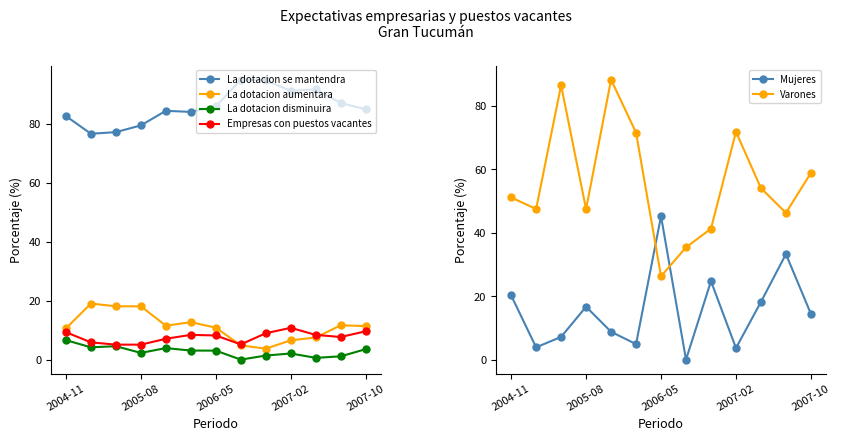

What is the average value of the La dotacion aumentara series?

11.3